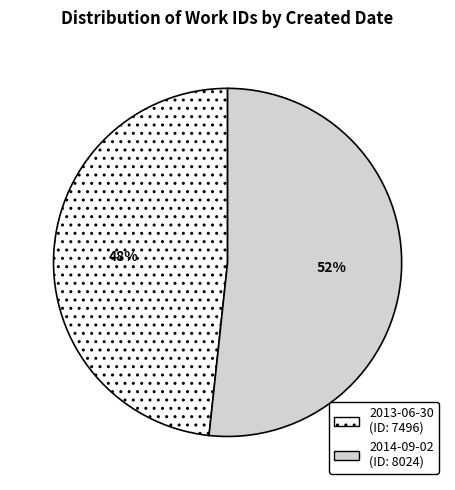

Approximately how many times larger is the value at 2013-06-30 compared to 2014-09-02?

0.9